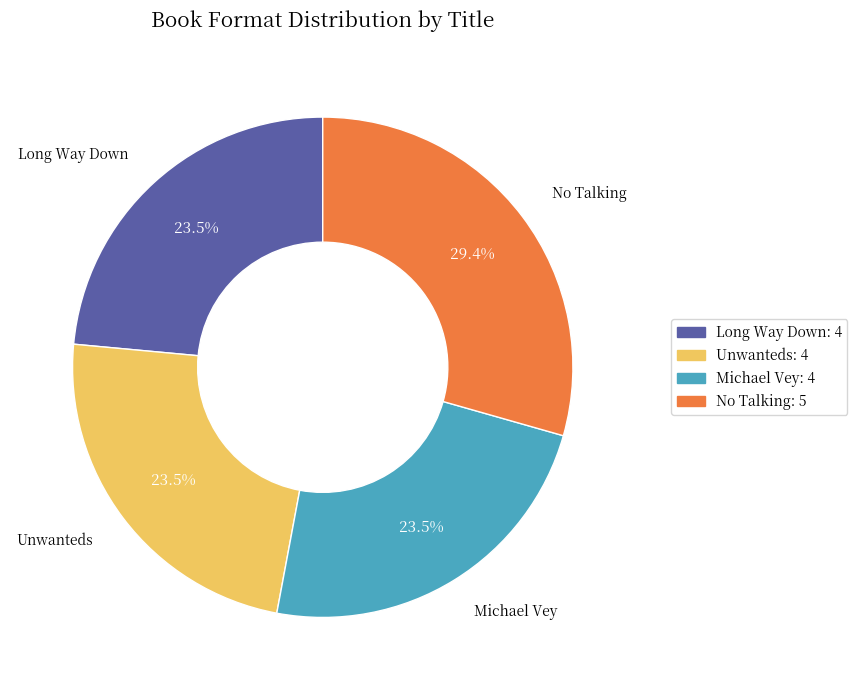

What is the largest slice in the pie chart?

No Talking